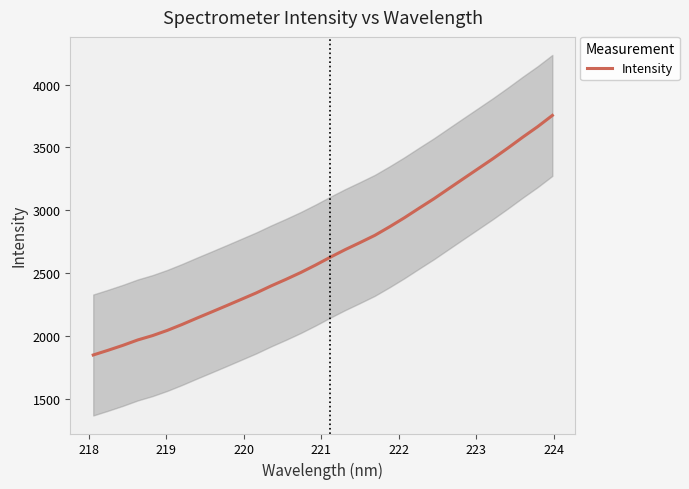

What is the maximum value for Intensity?

3754.4